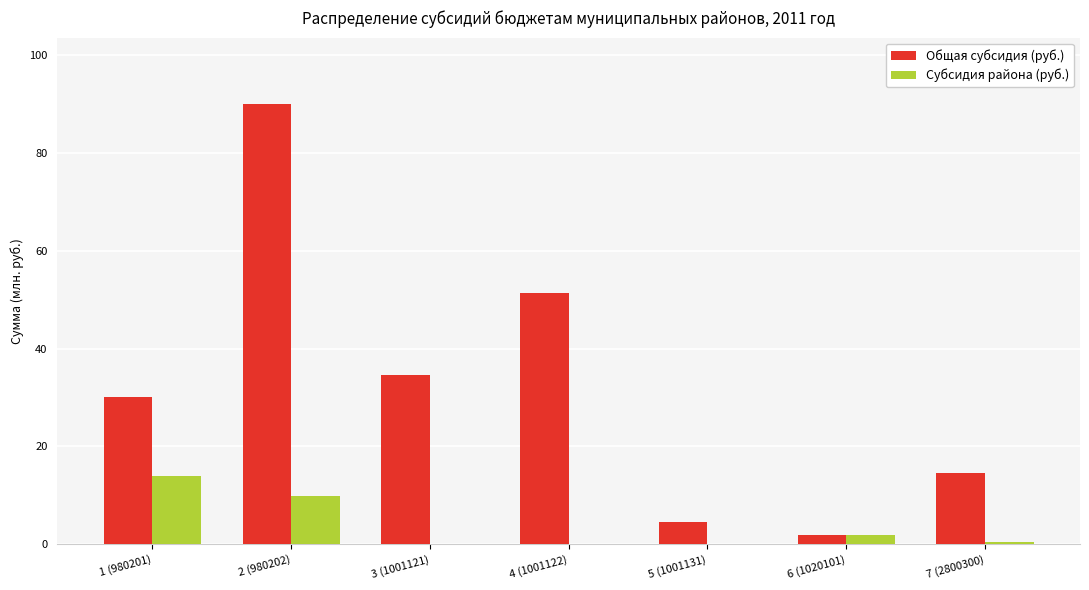

Which series changed the most between 1 (980201) and 5 (1001131)?

Общая субсидия (руб.)